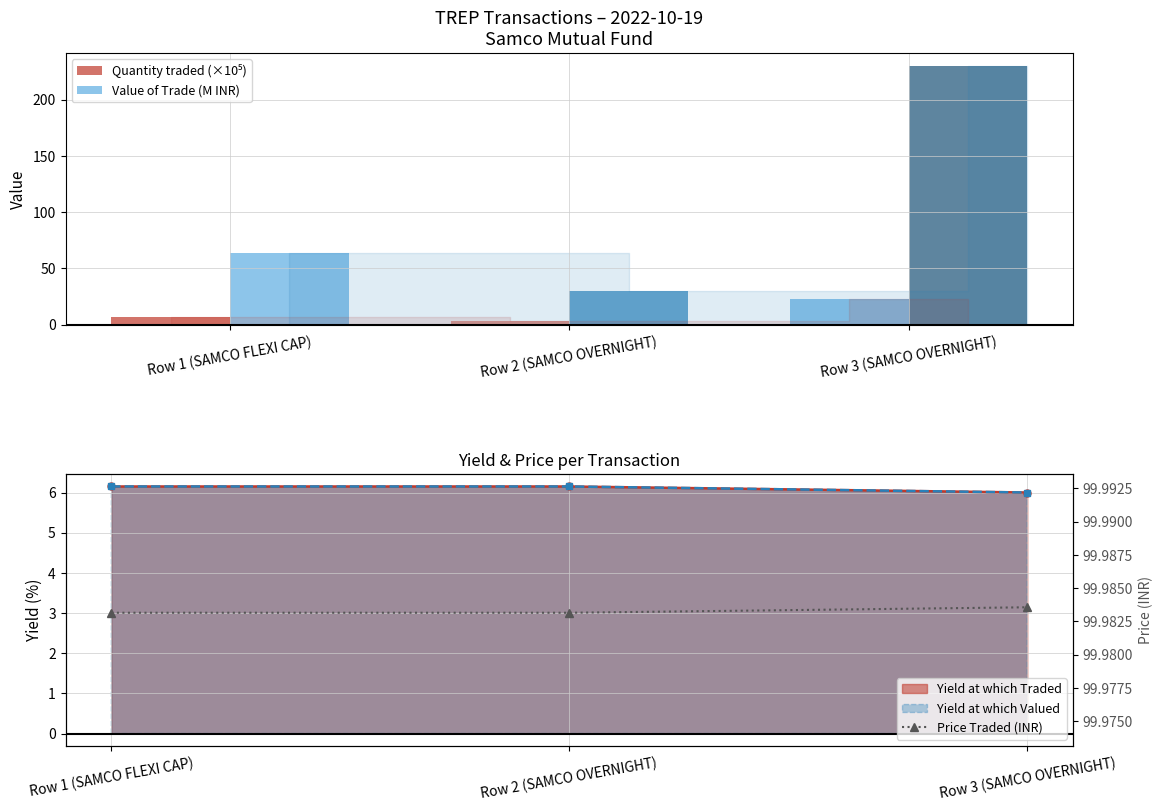

At which category is the sum across all series the highest?

Row 3 (SAMCO OVERNIGHT)